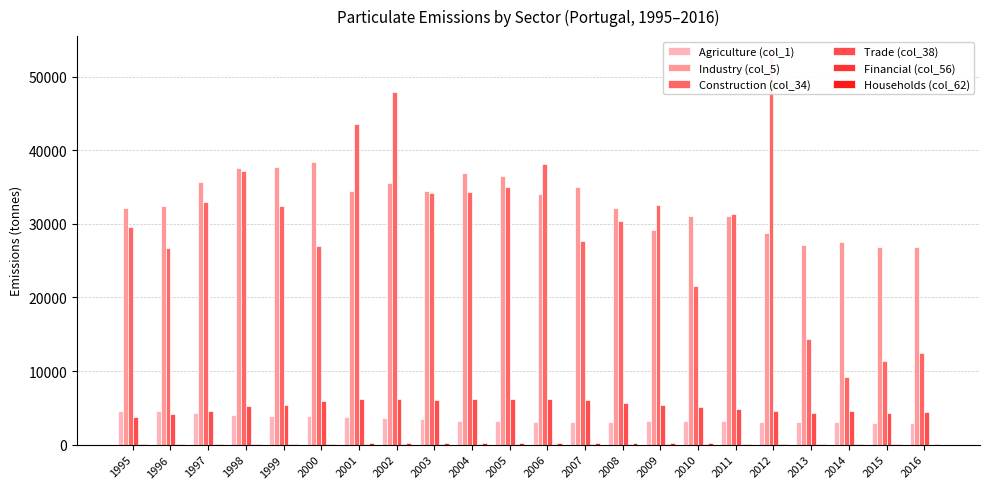

Rank the series at 2010 from highest to lowest value.

Industry (col_5), Construction (col_34), Trade (col_38), Agriculture (col_1), Households (col_62), Financial (col_56)